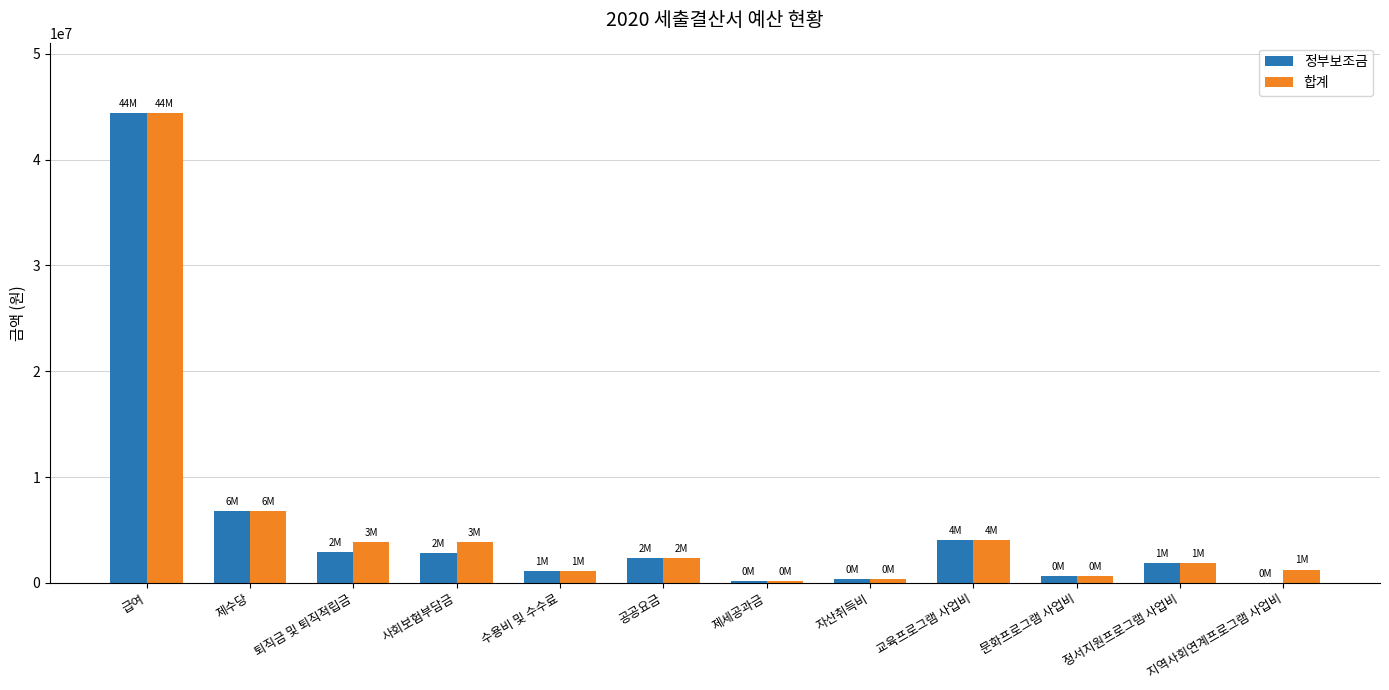

What is the average value of the 합계 series?

5893850